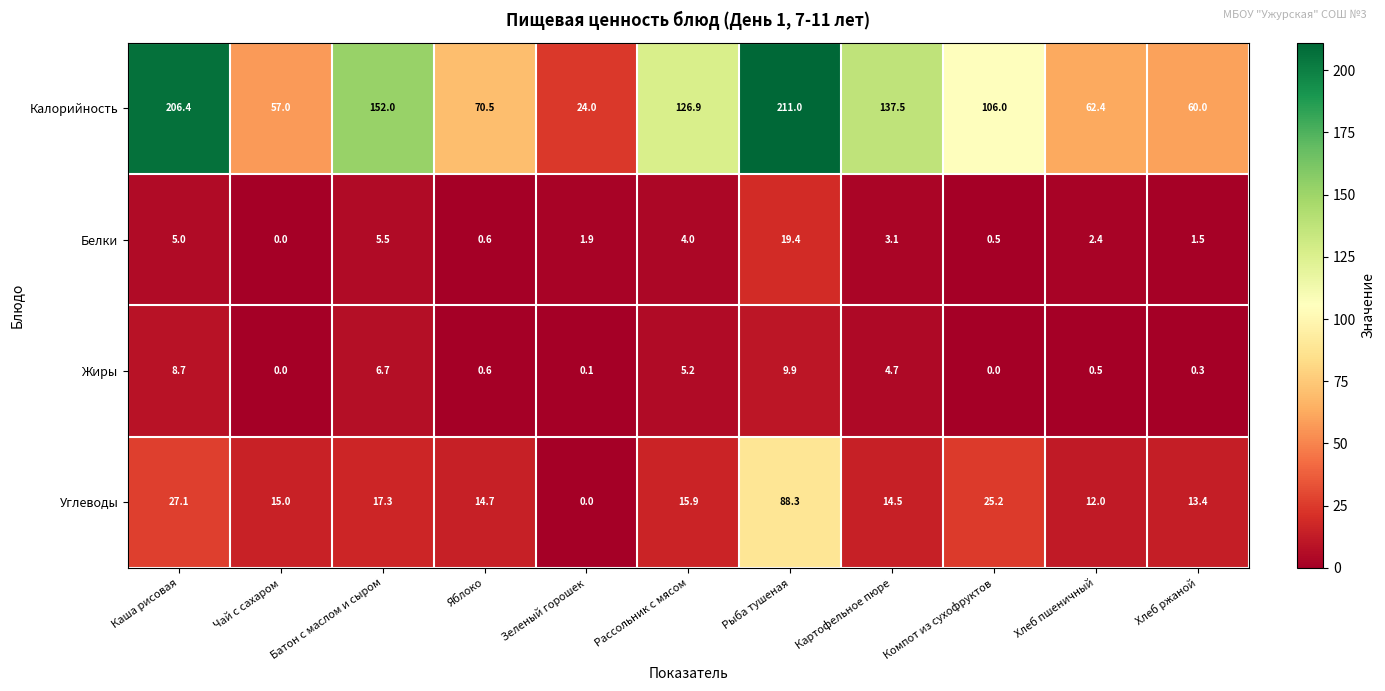

What value does the Углеводы series have at Хлеб пшеничный?

12.0